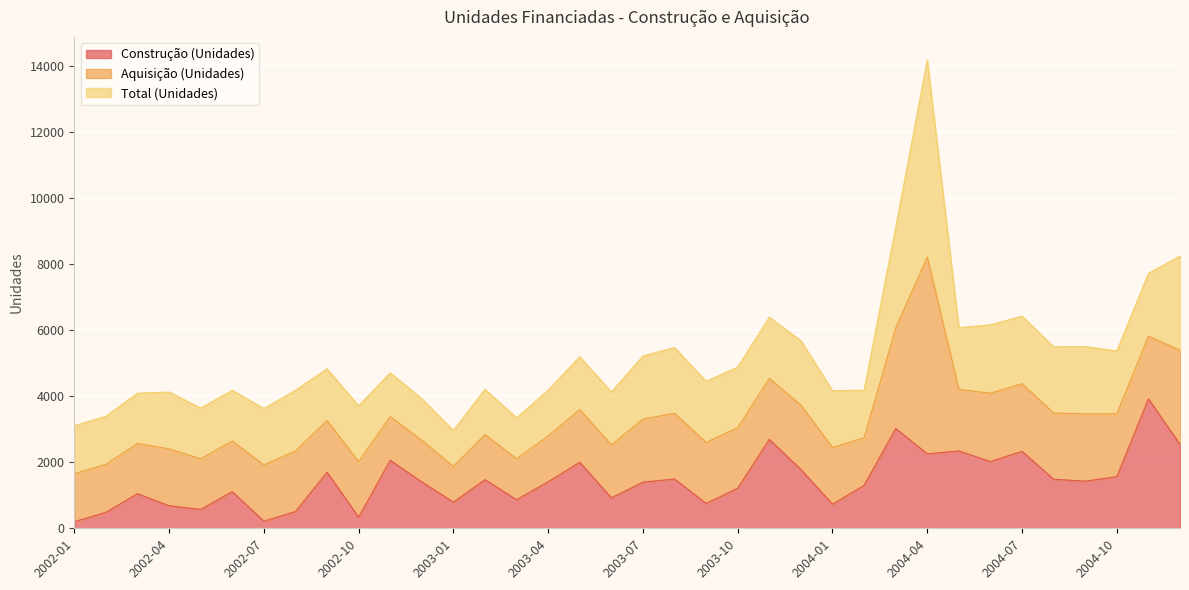

Does the chart display data point markers on the line(s)?

No